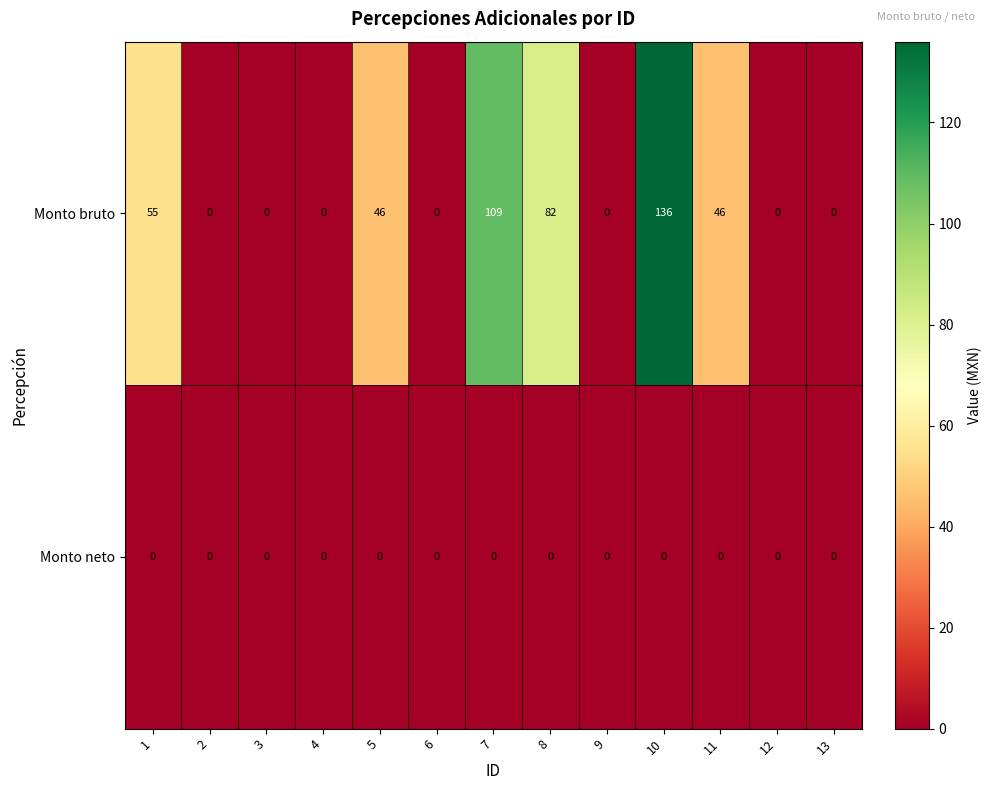

Between 7 and 13, which series saw the biggest shift?

Monto bruto